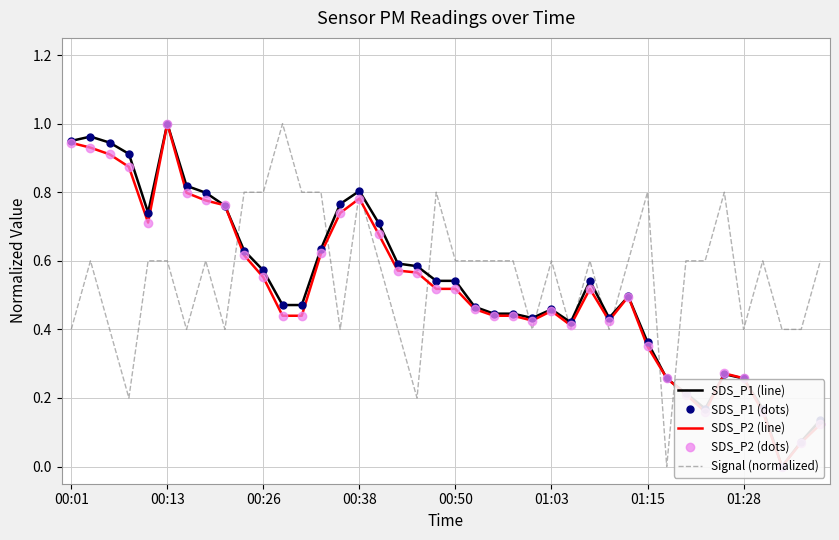

Rank the series at 17 from lowest to highest value.

Signal (normalized), SDS_P2 (line), SDS_P2 (dots), SDS_P1 (line), SDS_P1 (dots)